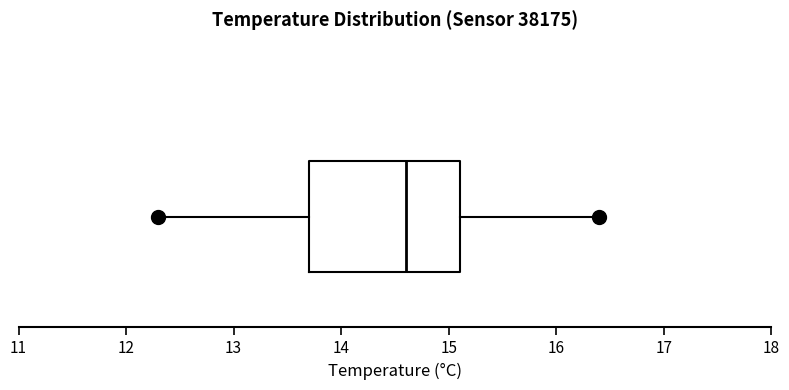

Where is the left edge of the box on the x-axis? The values are not printed on the chart, so give them approximately, as read against the axis.

13.7